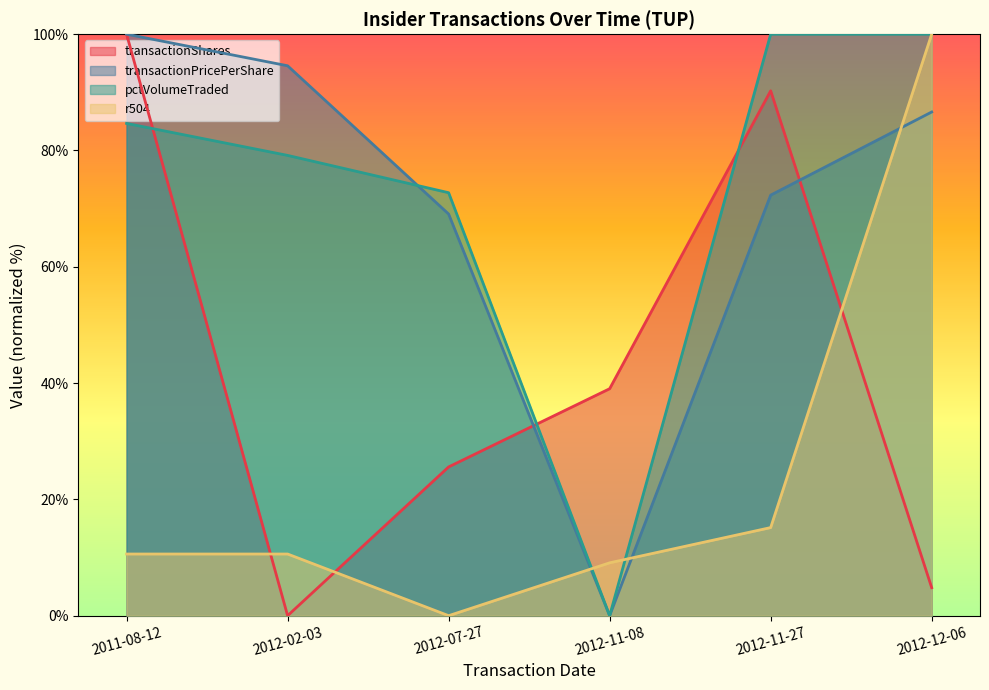

Which category has the lowest value in the pctVolumeTraded series?

2012-11-08